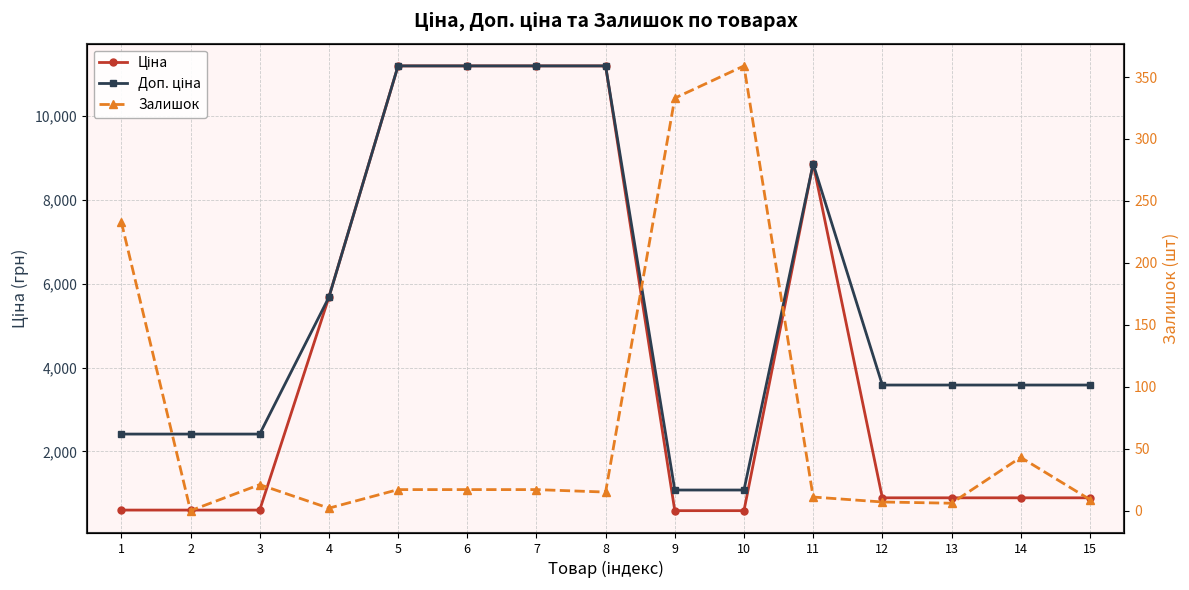

Is it true that Доп. ціна equals 1504.2 at 10?

False